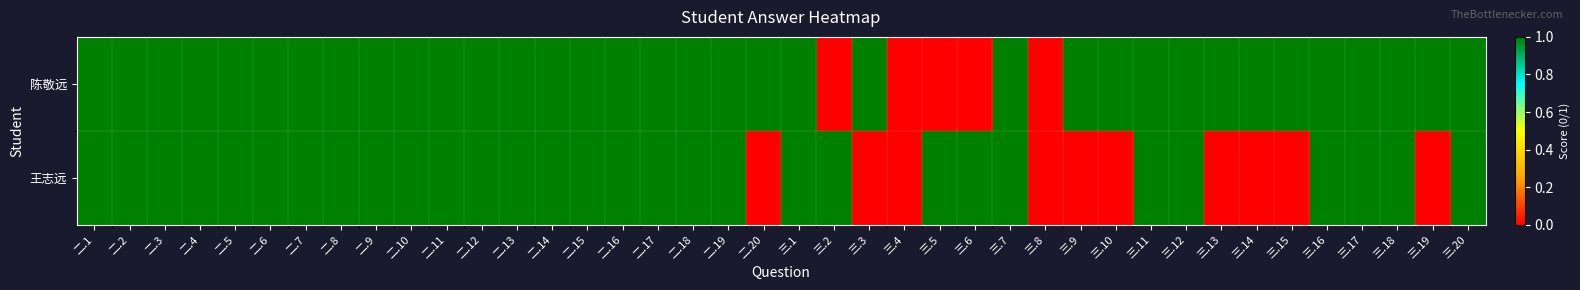

What is the maximum value shown in the chart?

1